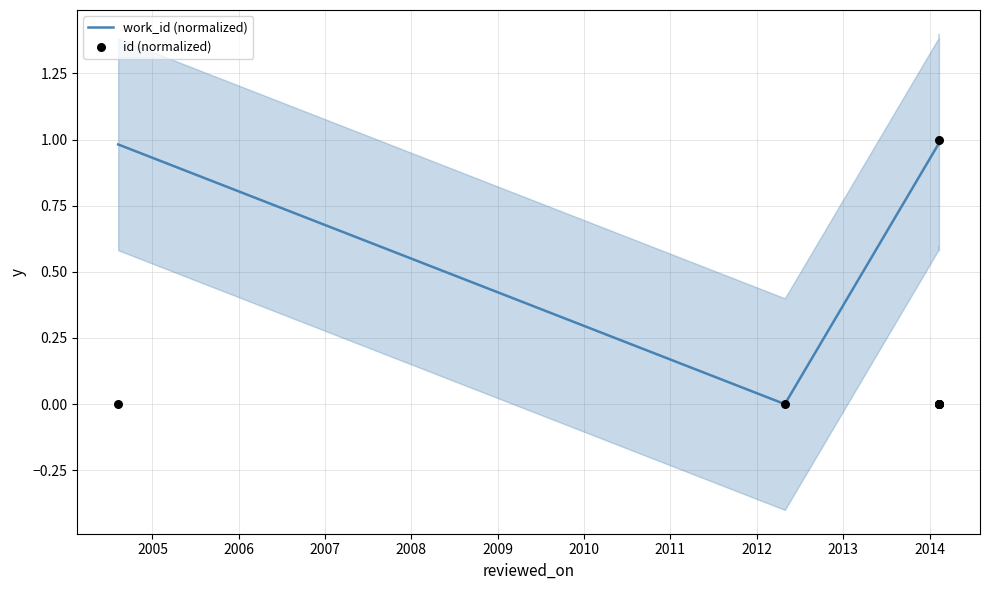

Which series has the widest spread of Y values?

work_id (normalized)